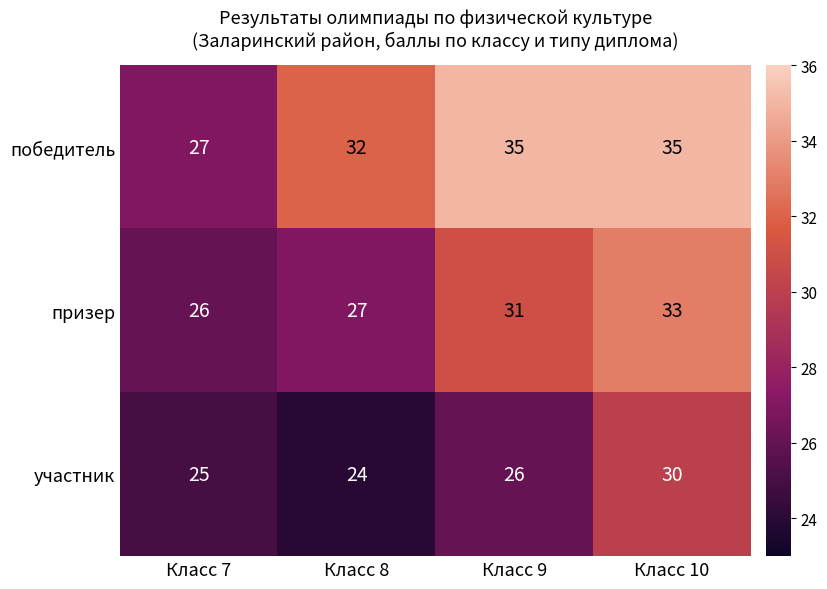

Is it true that призер equals 39 at Класс 8?

False